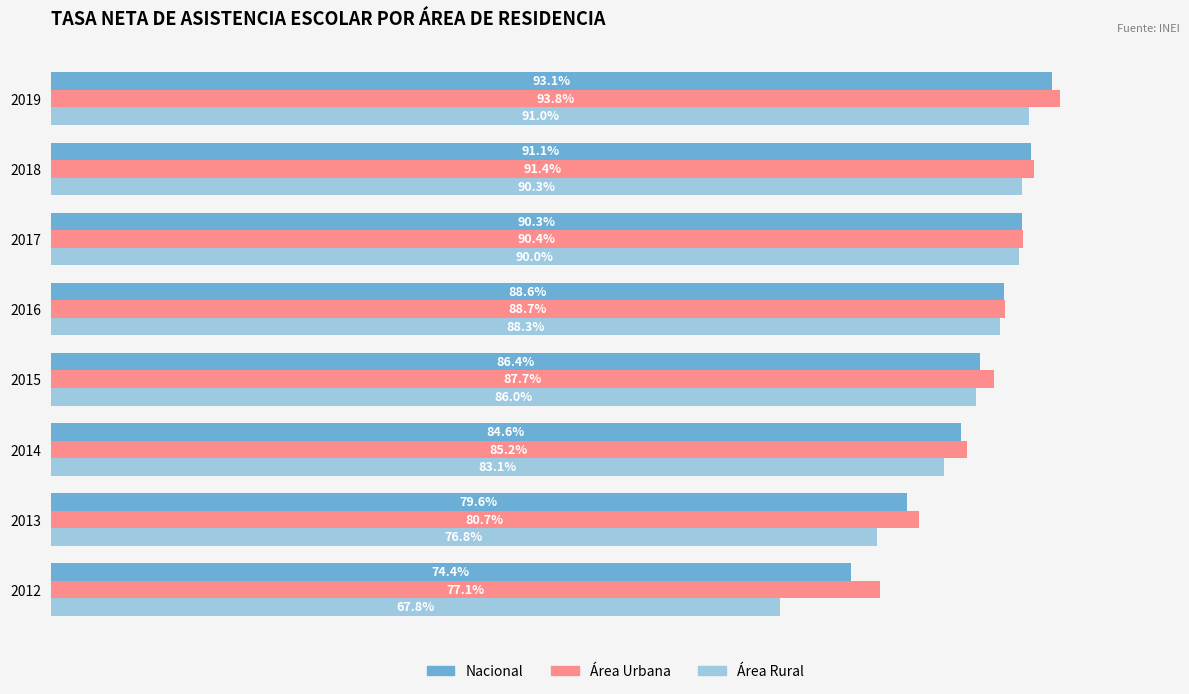

List the labels in order of Área Rural value, smallest first.

2012, 2013, 2014, 2015, 2016, 2017, 2018, 2019